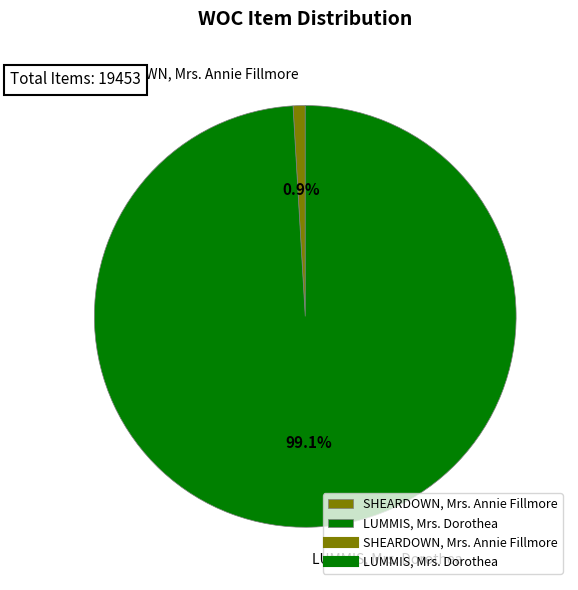

Is it true that SHEARDOWN, Mrs. Annie Fillmore is 1% of the pie?

True